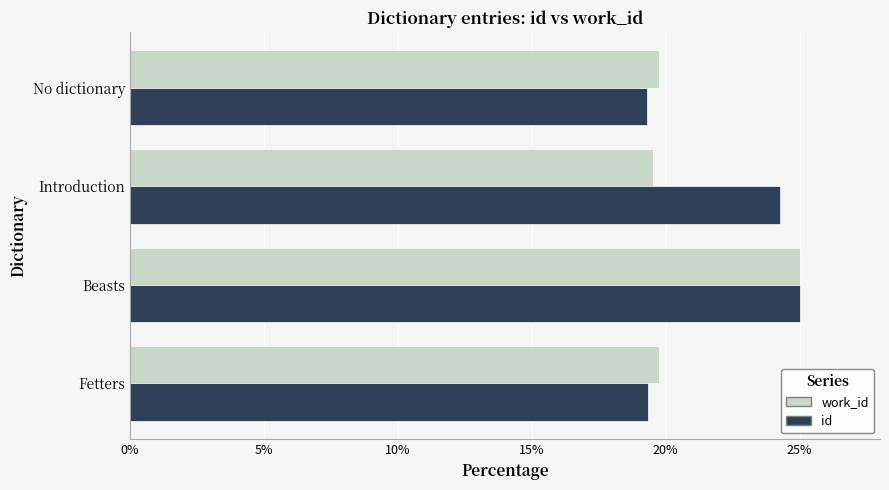

Read the work_id value at Fetters.

19.7